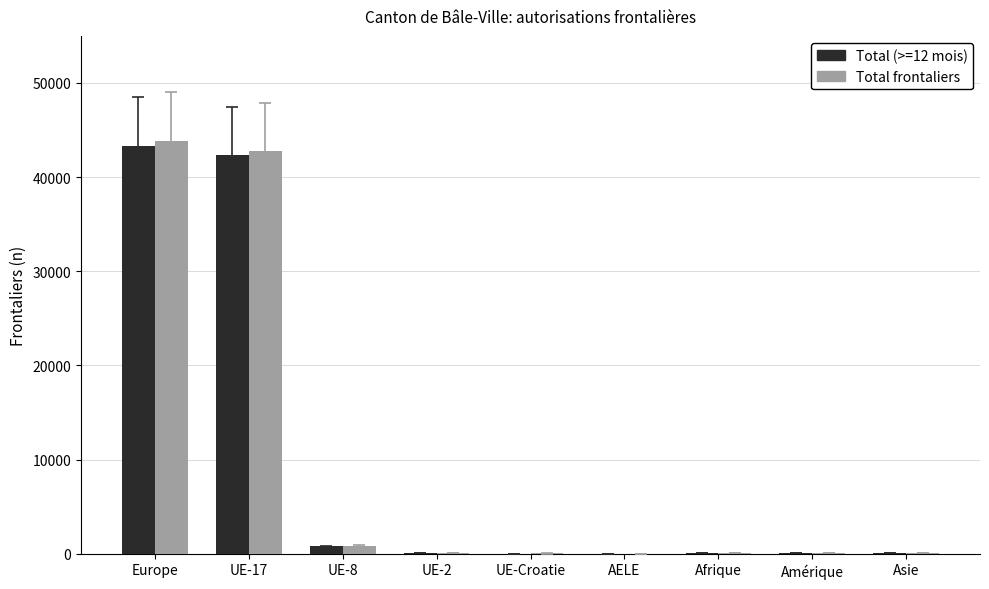

What is the greatest value displayed?

43818